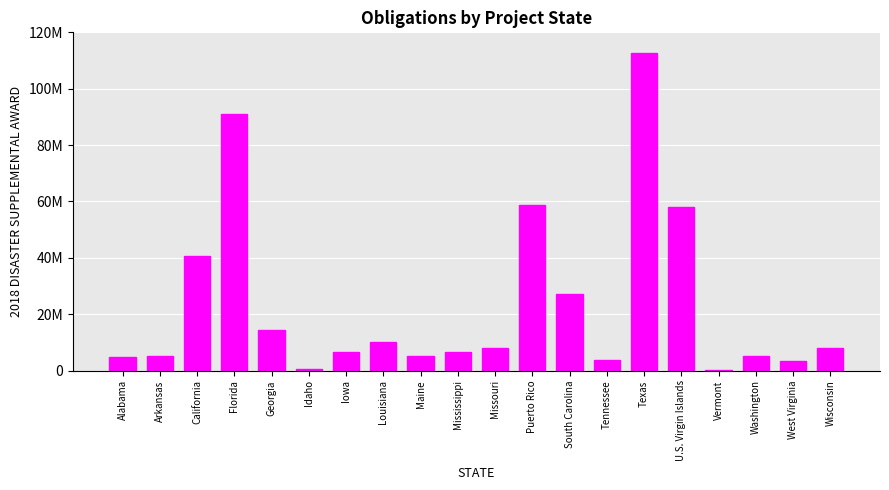

Are the bars horizontal?

No